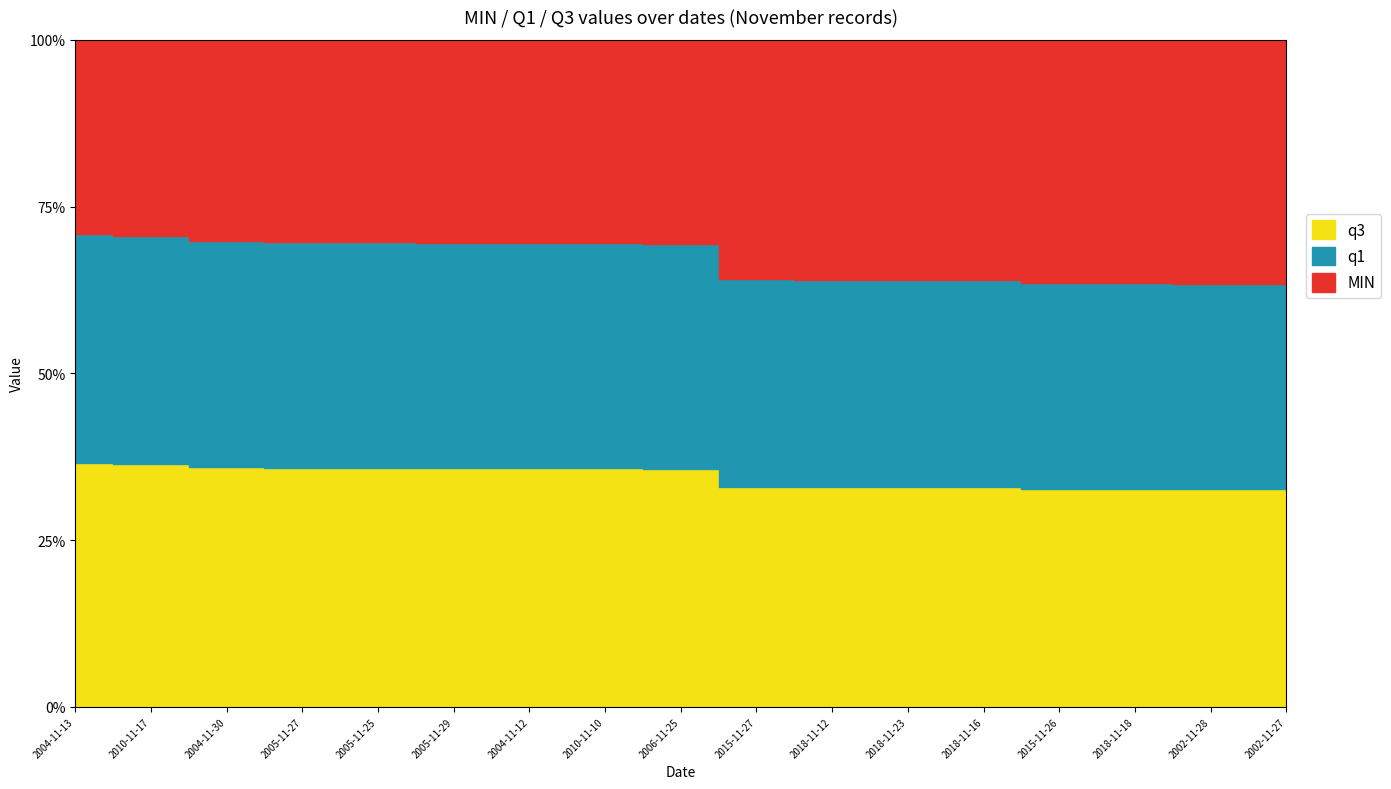

What position from the left is 2005-11-27?

4